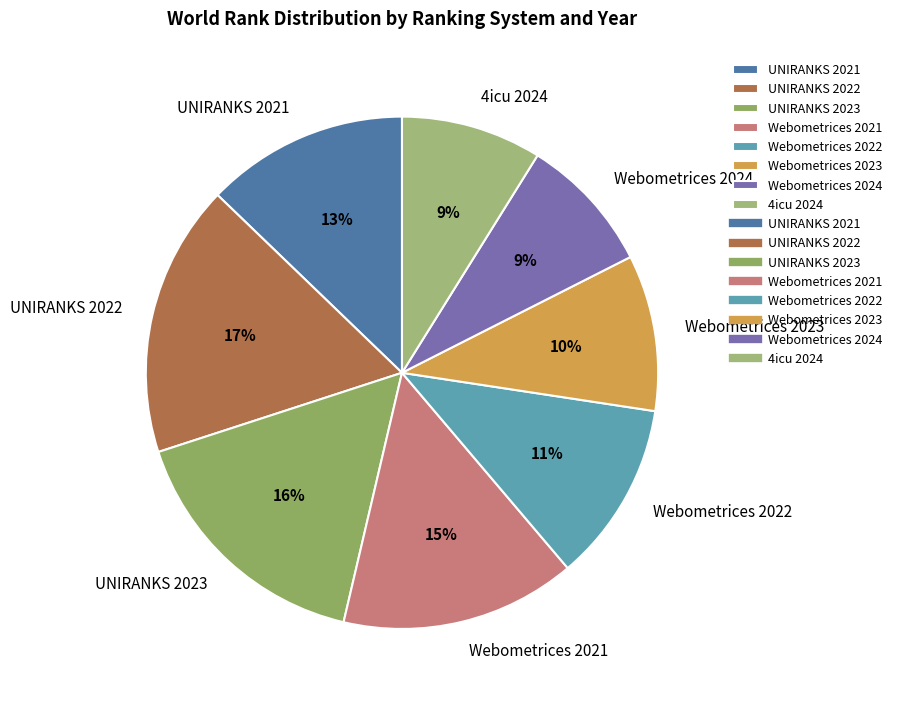

Which has a higher value, Webometrices 2023 or UNIRANKS 2023?

UNIRANKS 2023